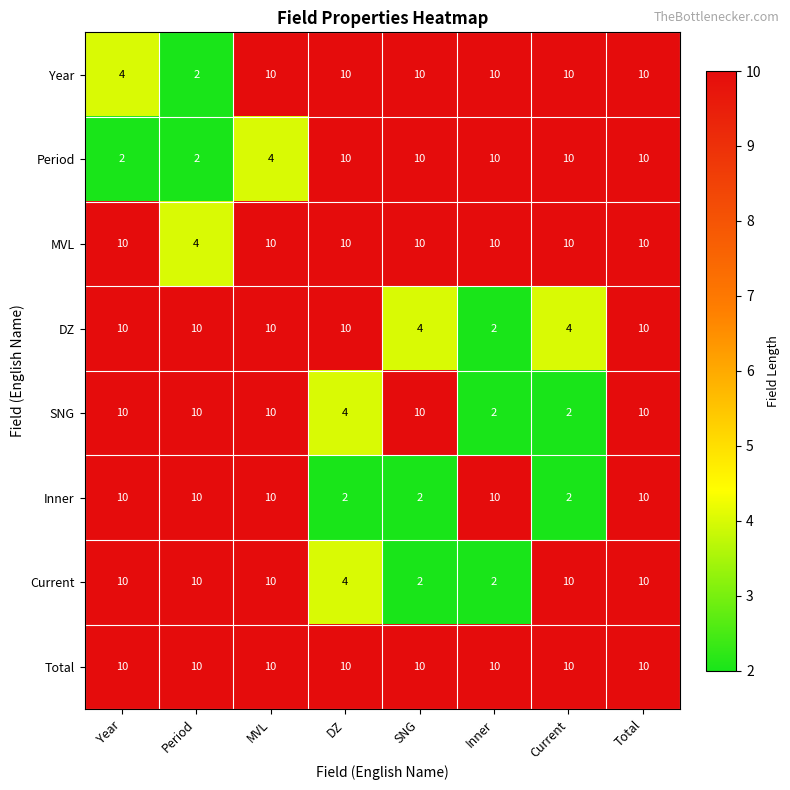

How many DZ values are between 4 and 10?

7